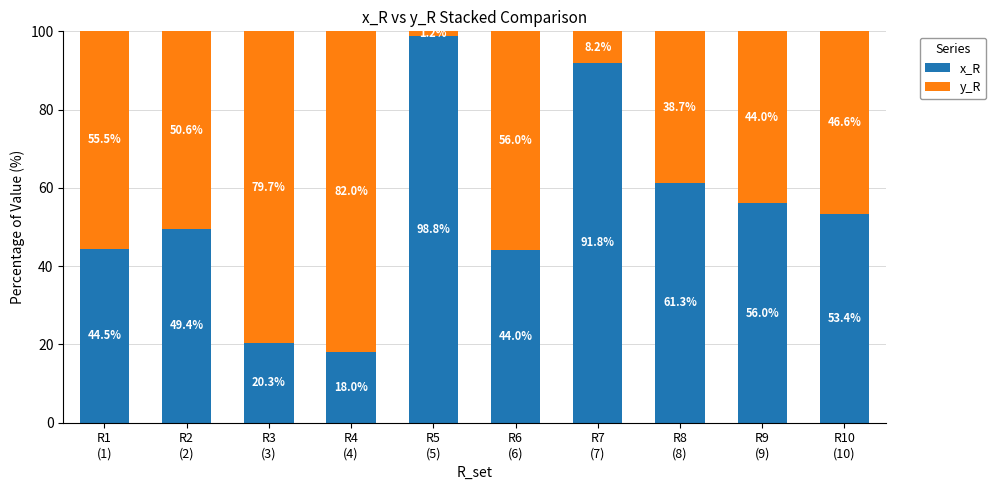

What is the maximum value for x_R?

98.8